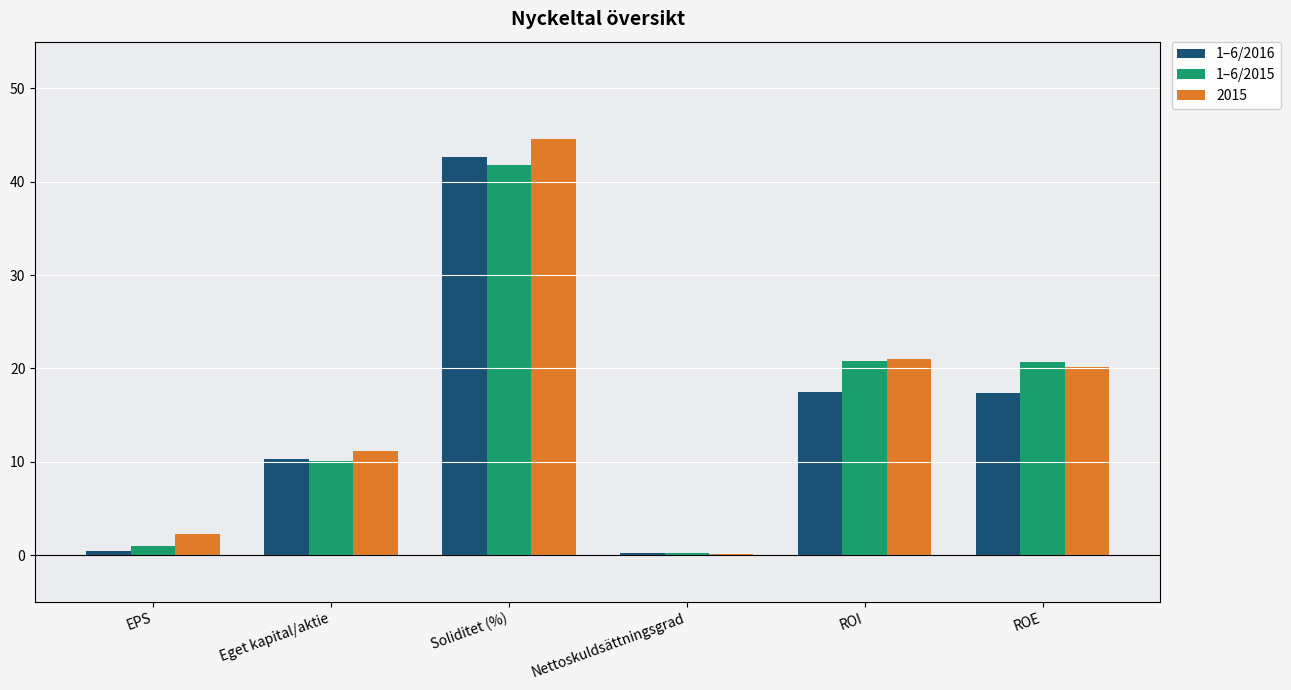

What is the sum of all 1–6/2015 values?

94.6